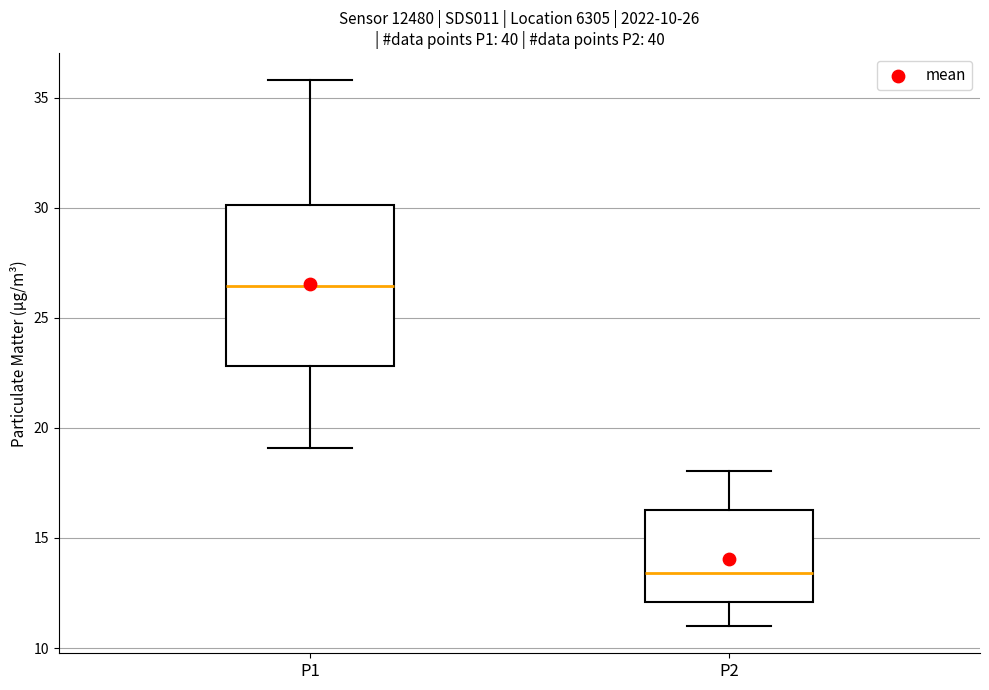

Which box has the highest median line?

P1